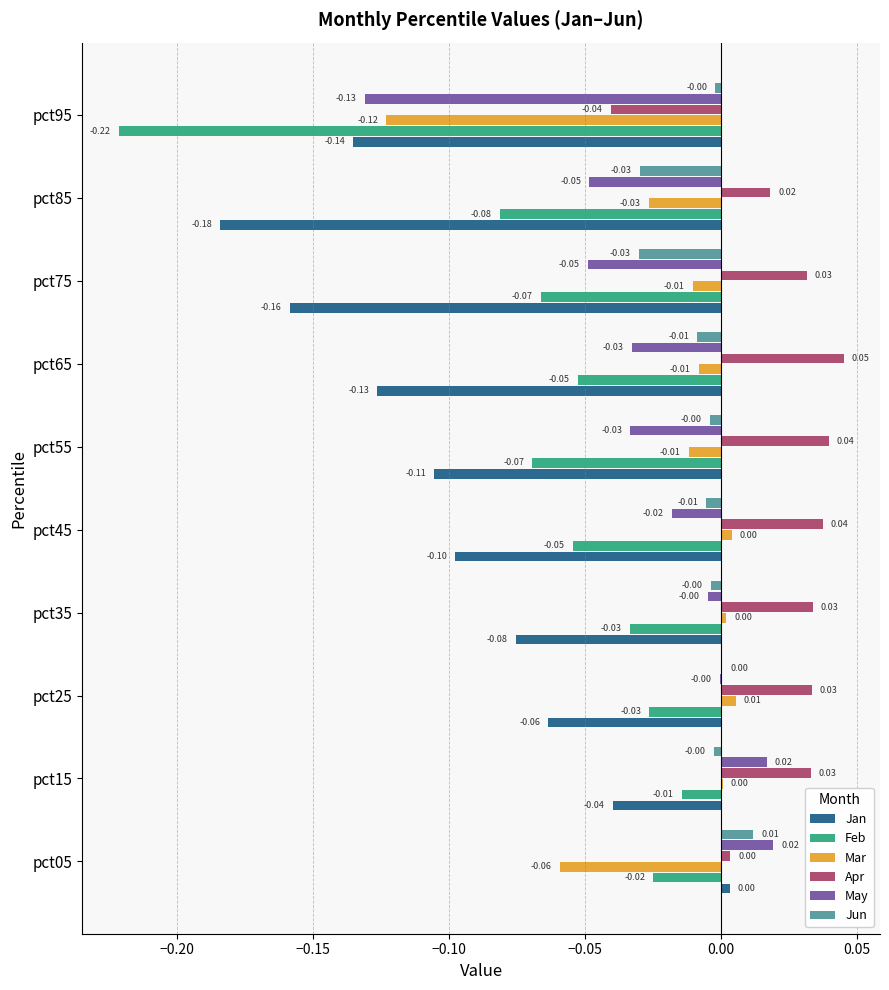

Which series changed the most between pct25 and pct35?

Jan